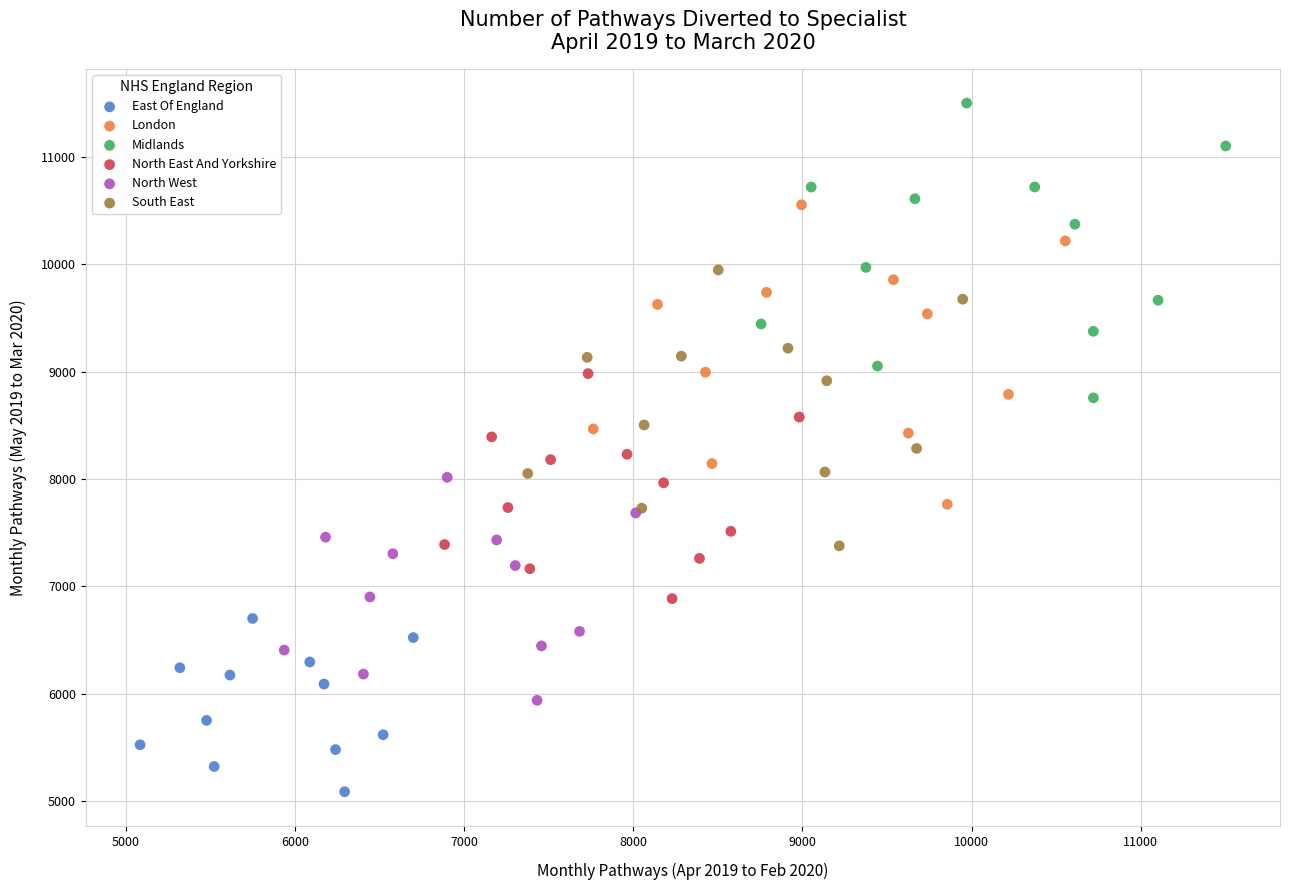

Which series has the largest Y range (max minus min)?

London